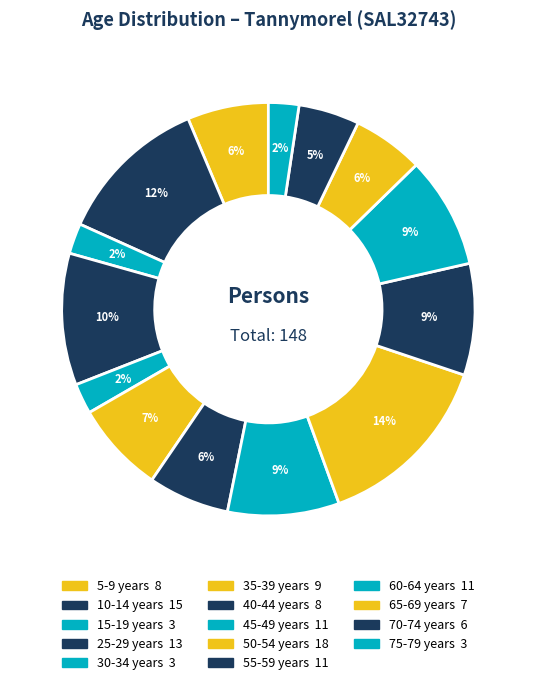

Rank the categories by value from highest to lowest.

50-54 years, 10-14 years, 25-29 years, 45-49 years, 55-59 years, 60-64 years, 35-39 years, 5-9 years, 40-44 years, 65-69 years, 70-74 years, 15-19 years, 30-34 years, 75-79 years, 0-4 years, 20-24 years